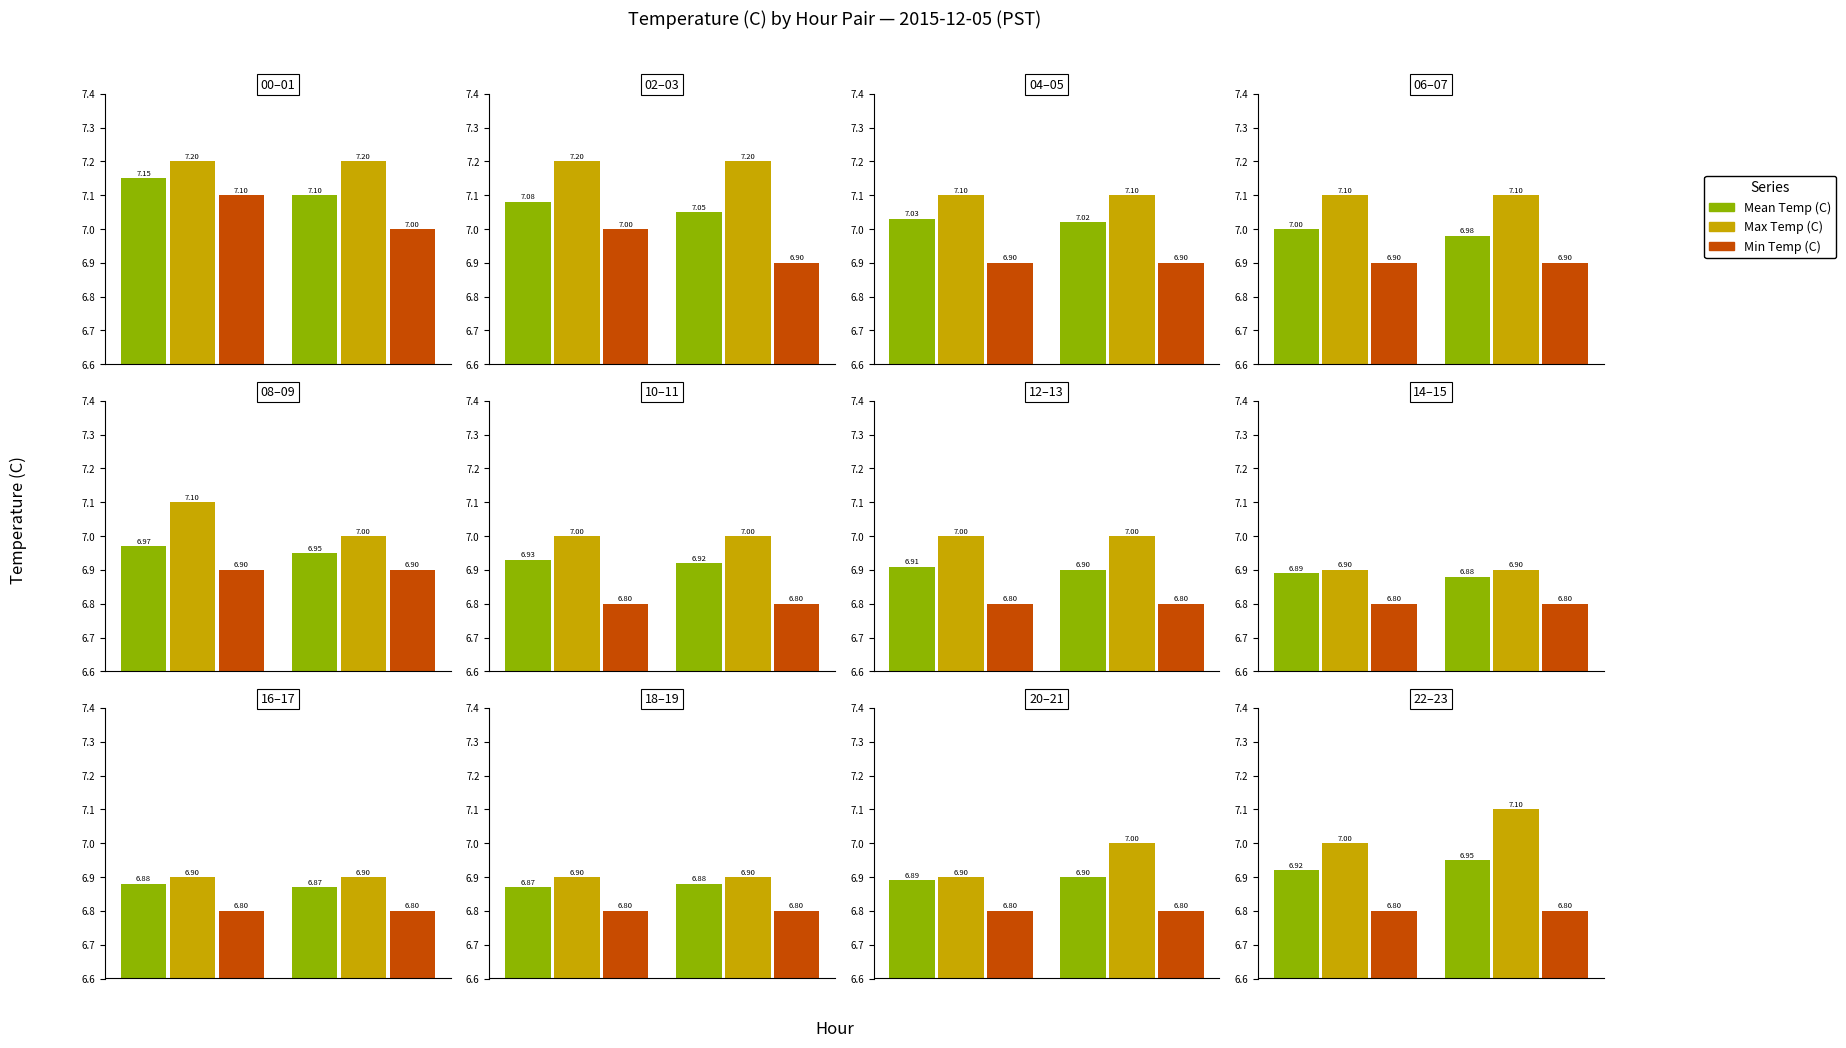

Is the value of Mean Temp (C) at 1 greater than the value of Max Temp (C) at 6?

No